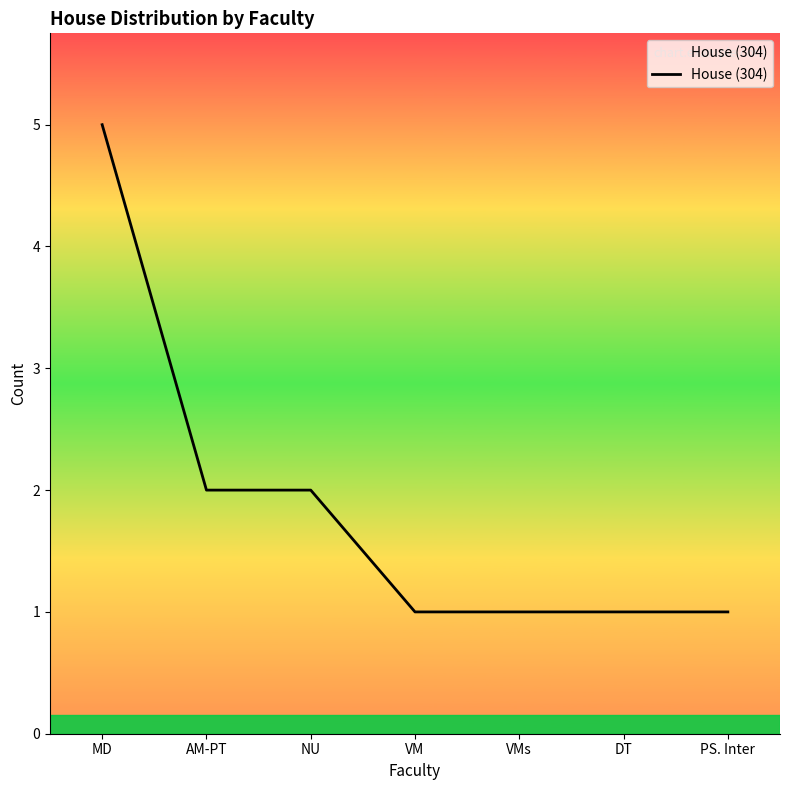

At which category does the chart reach its peak across all series?

MD